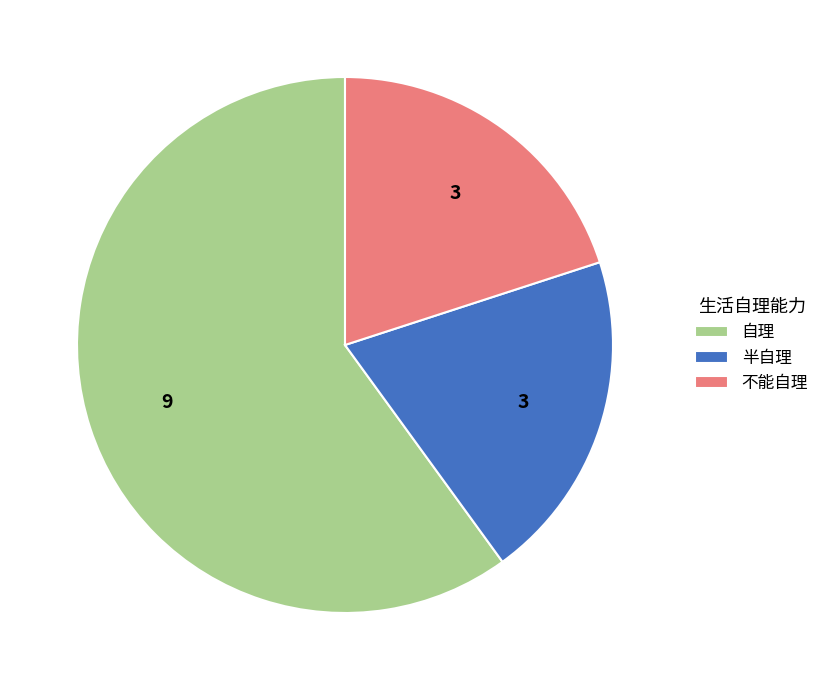

Combined, do 自理 and 不能自理 account for over 50%?

Yes